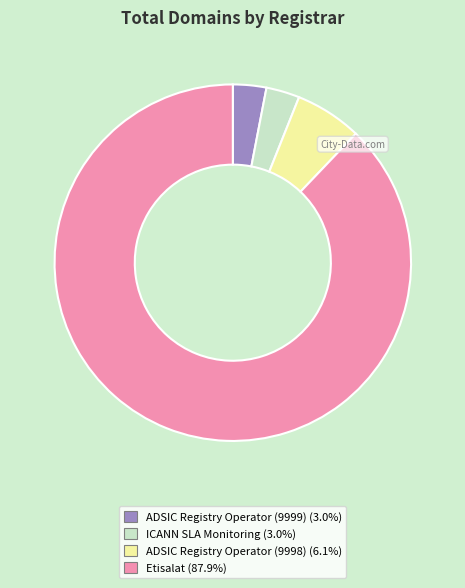

Do Etisalat (87.9%) and ADSIC Registry Operator (9998) (6.1%) together represent more than half of the pie?

Yes